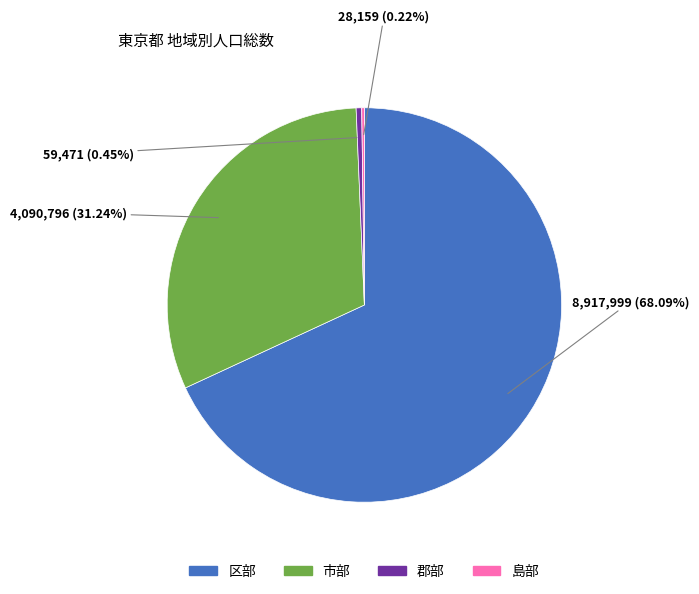

To the nearest percent, what is the difference between the 市部 and 郡部 slice percentages?

31%